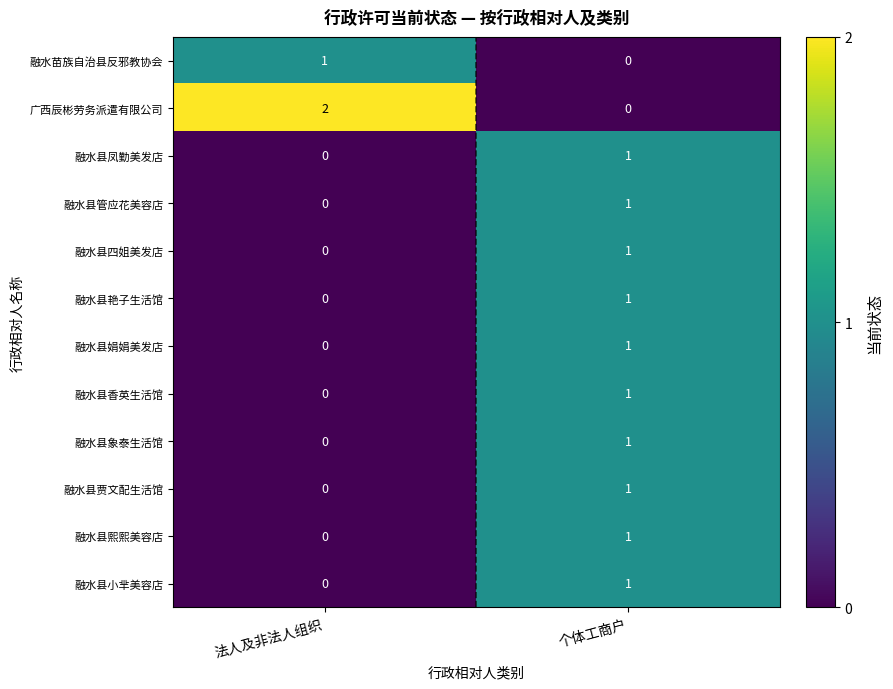

True or false: 融水县香英生活馆 has a value of 1 at 个体工商户.

True